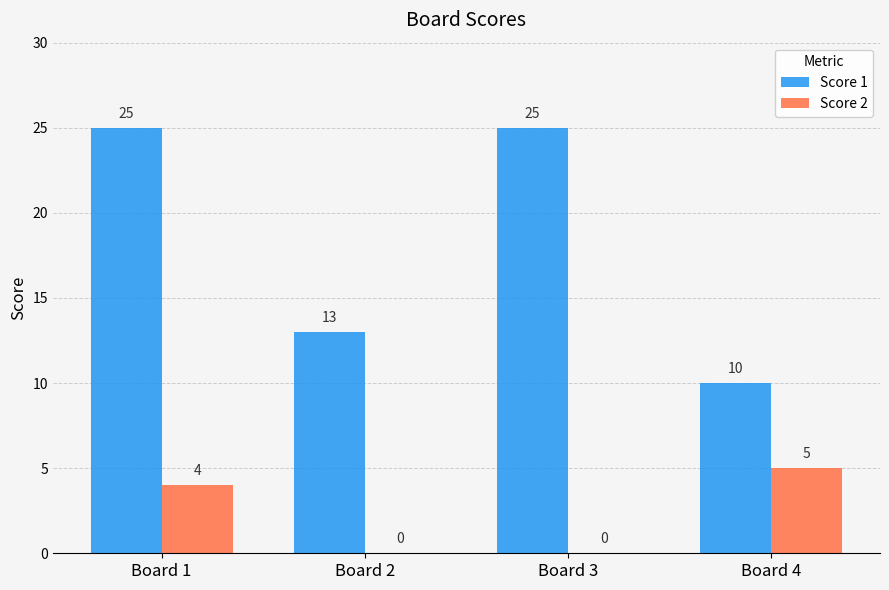

What is the sum of all Score 1 values?

73